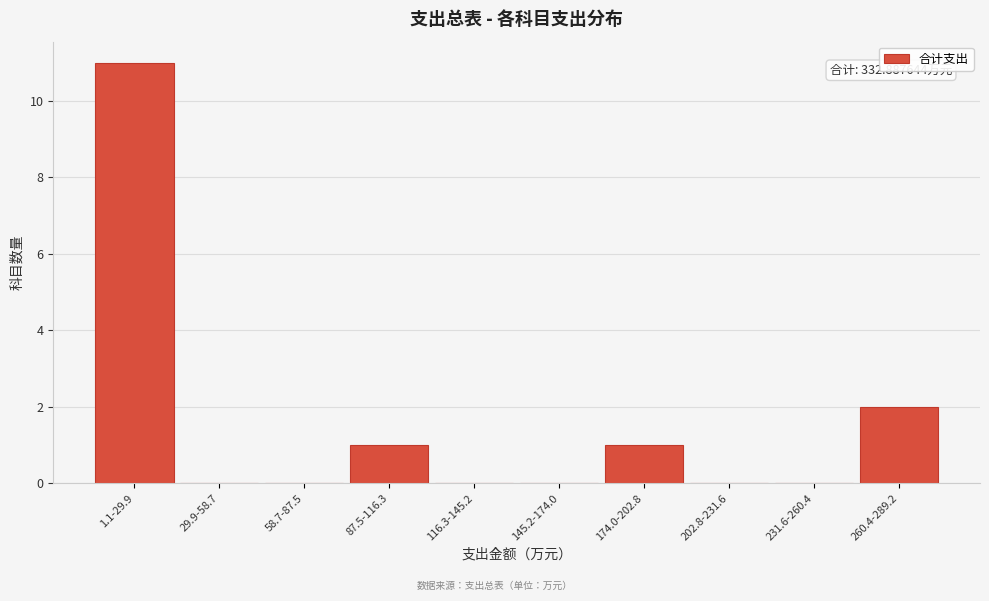

Reading left to right, extract all data points from this chart.

1.1-29.9=11	29.9-58.7=0	58.7-87.5=0	87.5-116.3=1	116.3-145.2=0	145.2-174.0=0	174.0-202.8=1	202.8-231.6=0	231.6-260.4=0	260.4-289.2=2